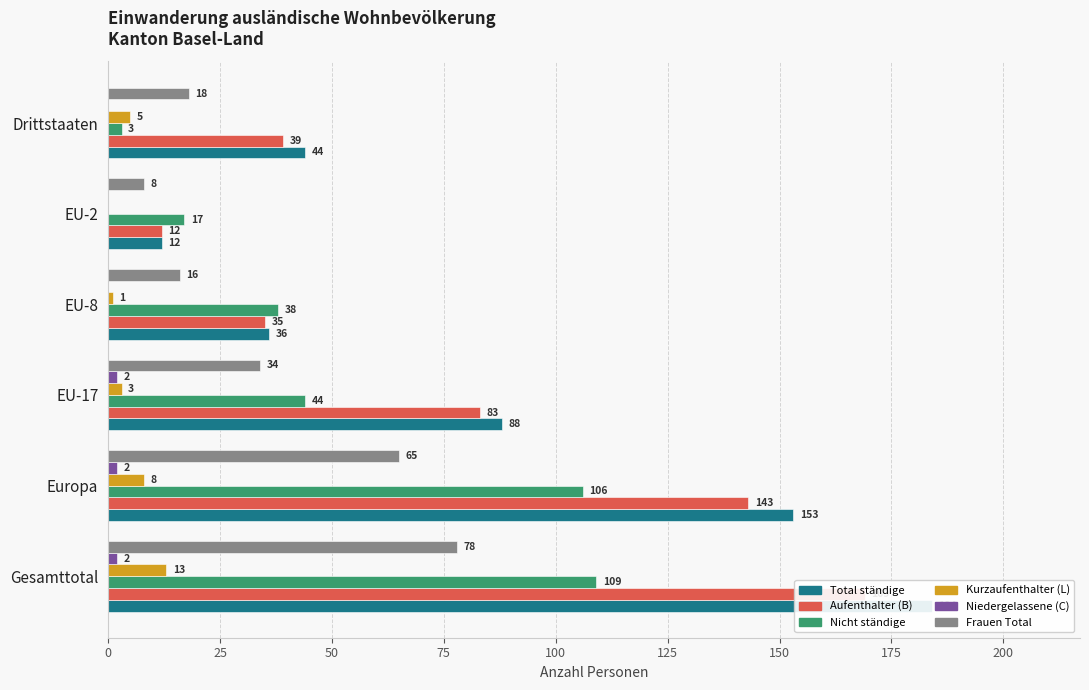

How many data points in Kurzaufenthalter (L) are above 5?

2